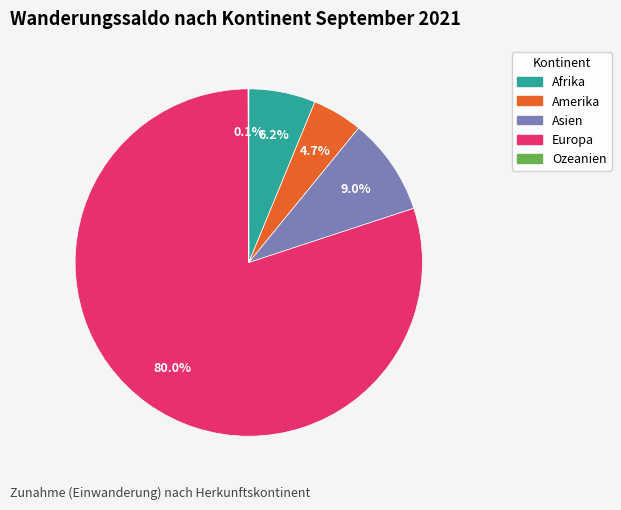

Which category has the biggest portion of the pie?

Europa